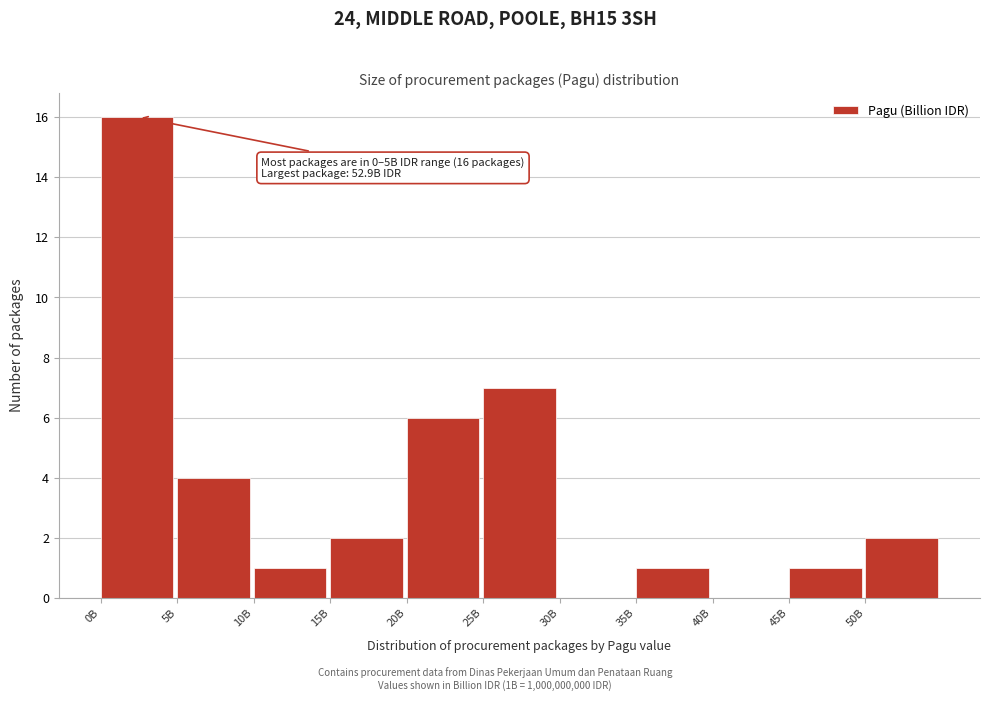

Reading right to left, list all the values displayed in this chart.

50B=2	45B=1	40B=0	35B=1	30B=0	25B=7	20B=6	15B=2	10B=1	5B=4	0B=16